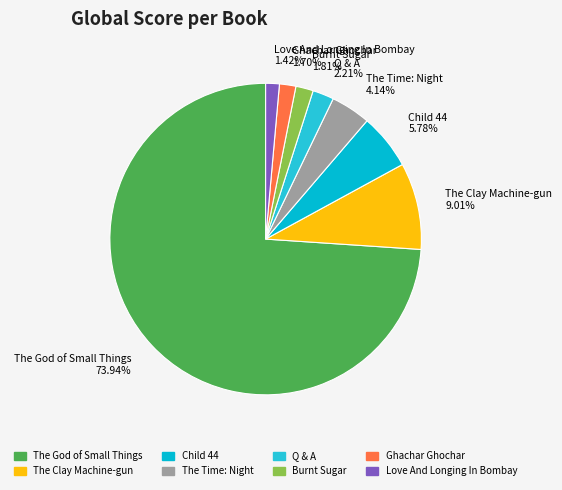

Is The God of Small Things the majority of the pie?

Yes